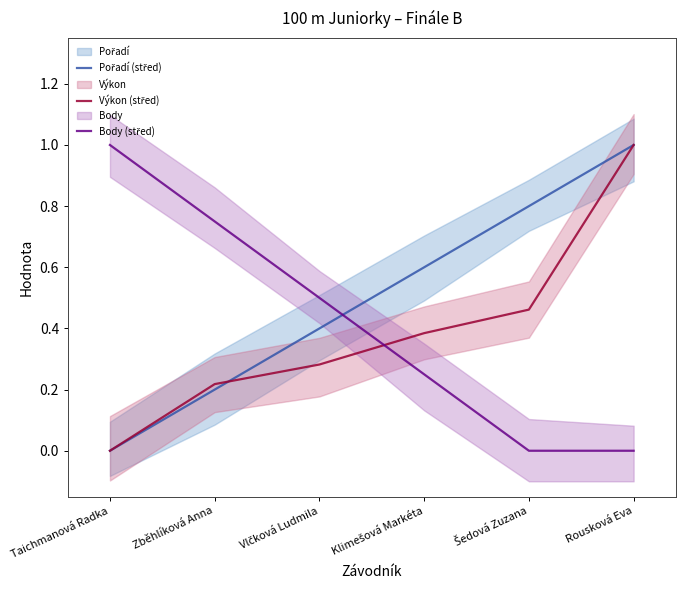

True or false: Výkon (střed) has more than 1 interior local peaks.

False